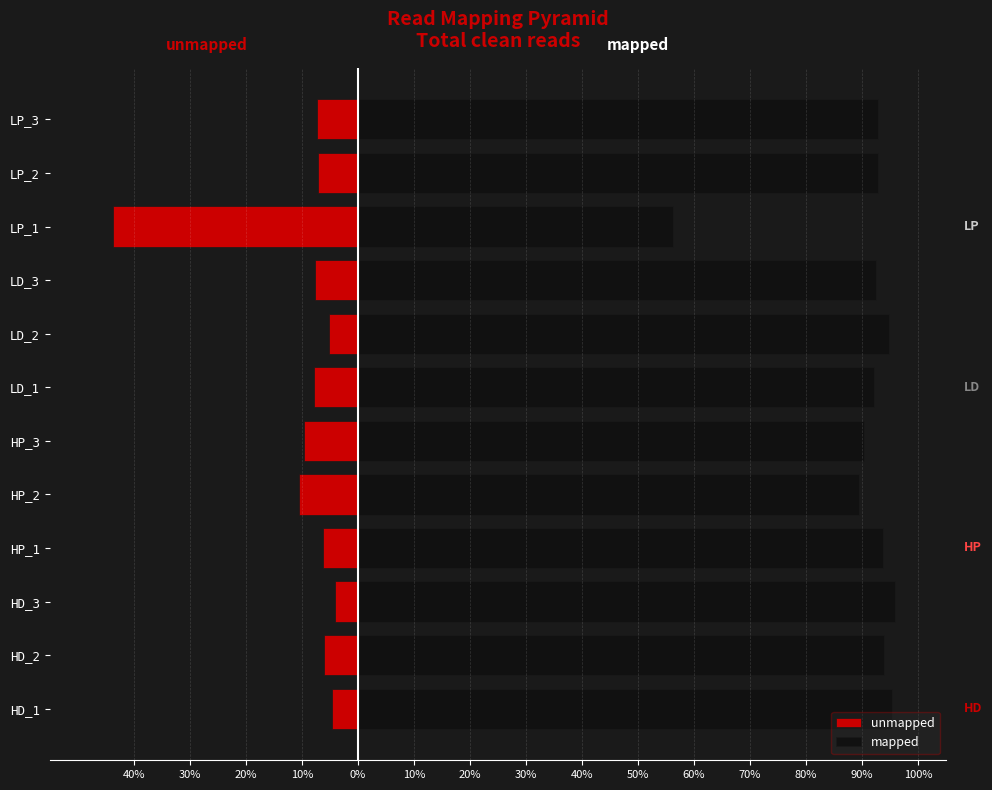

Which series has the largest range (max minus min)?

unmapped